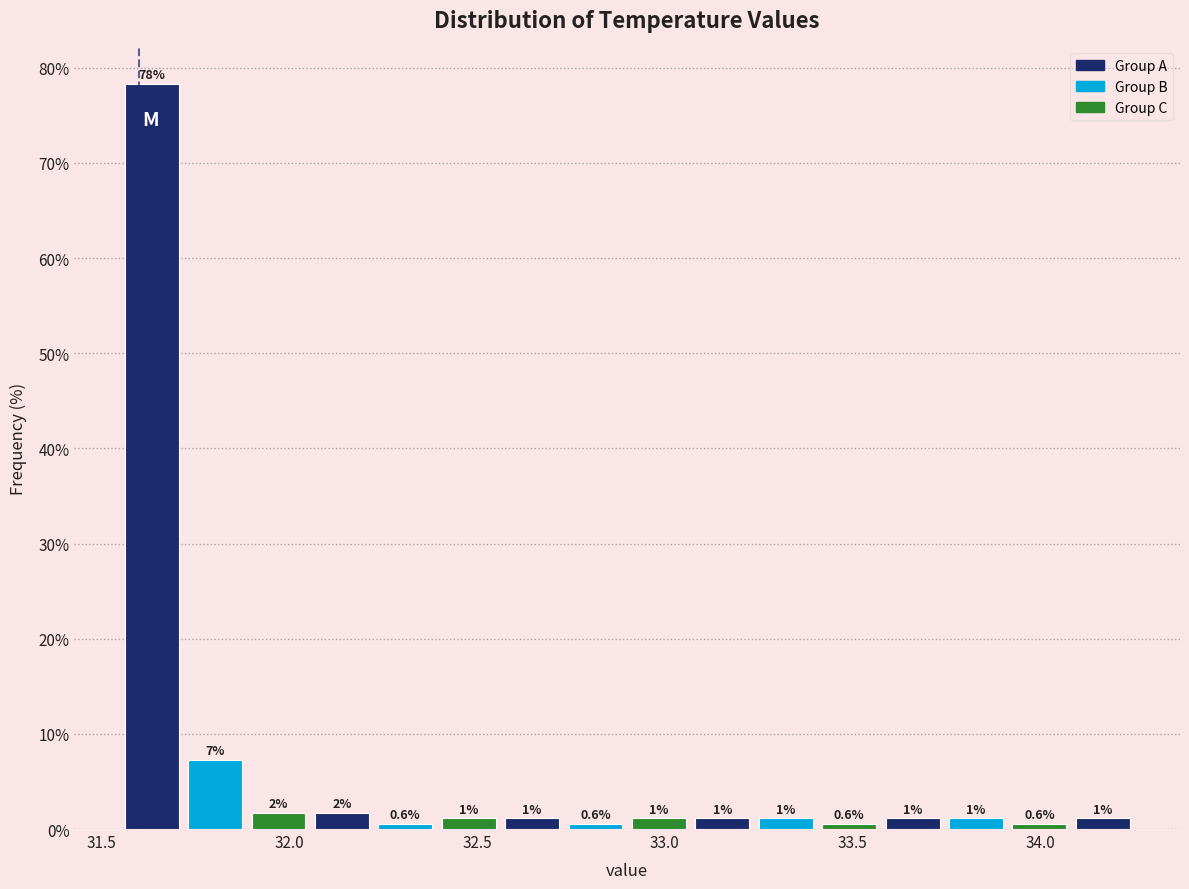

Read against the x-axis, roughly where is the centre of the tallest bar?

31.65